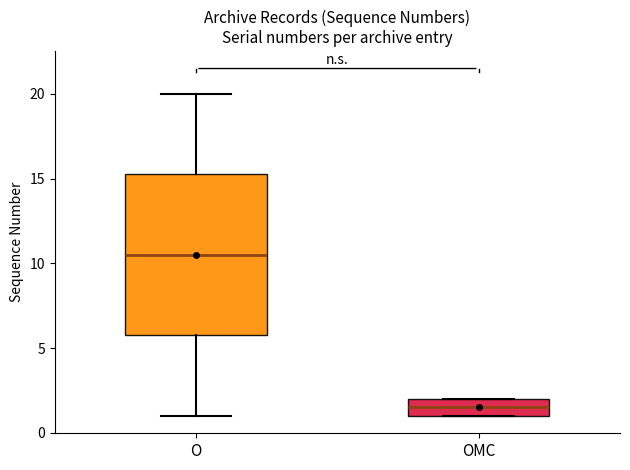

Comparing the boxes themselves (not the whiskers), which one is the tallest?

O